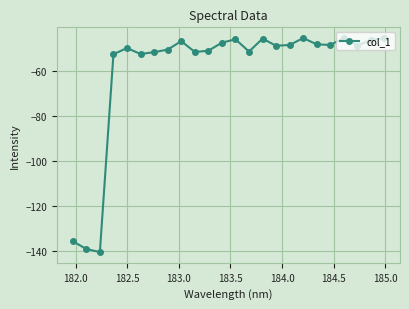

What is the value of the 10th point from the left?

-51.5